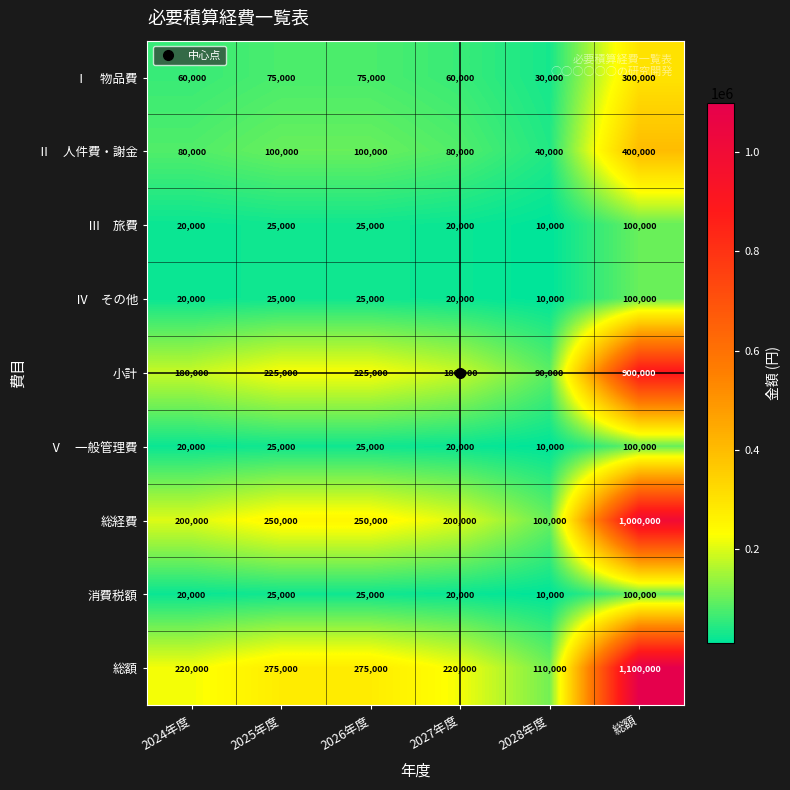

What is the greatest value displayed?

1100000